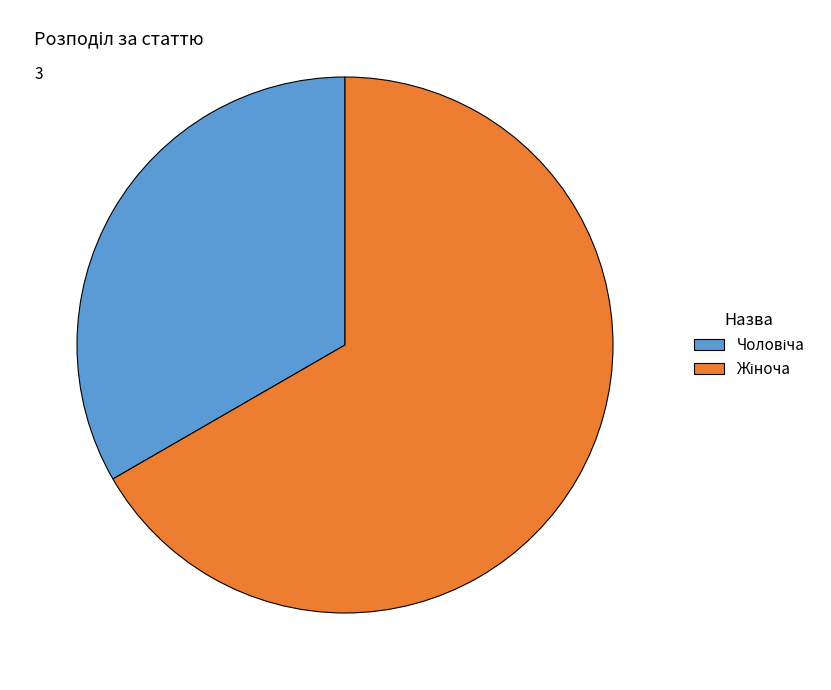

Is there a majority slice in this chart?

Yes